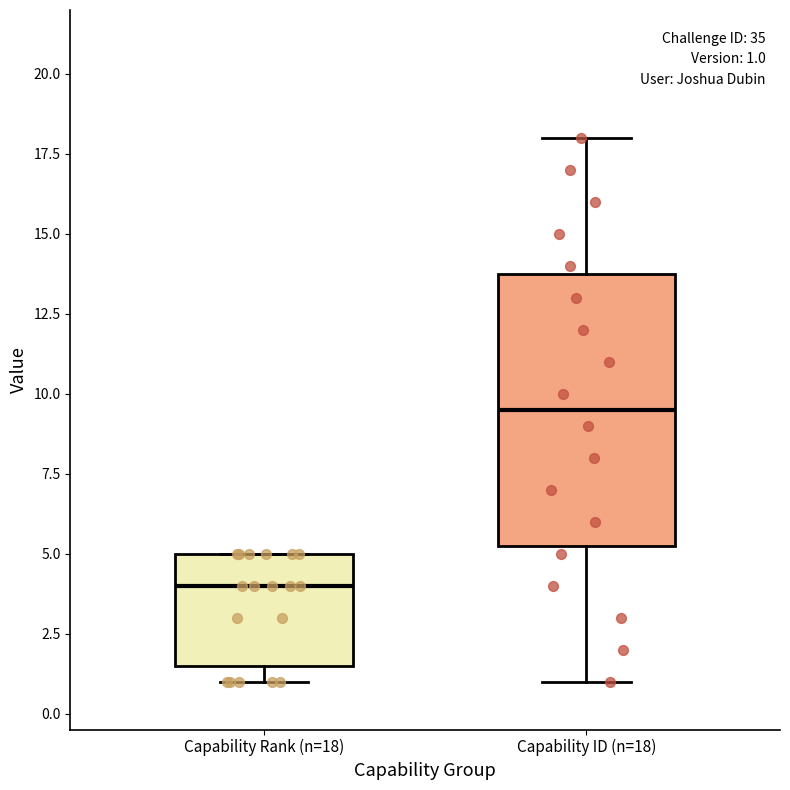

Which box's median line is the highest?

Capability ID (n=18)